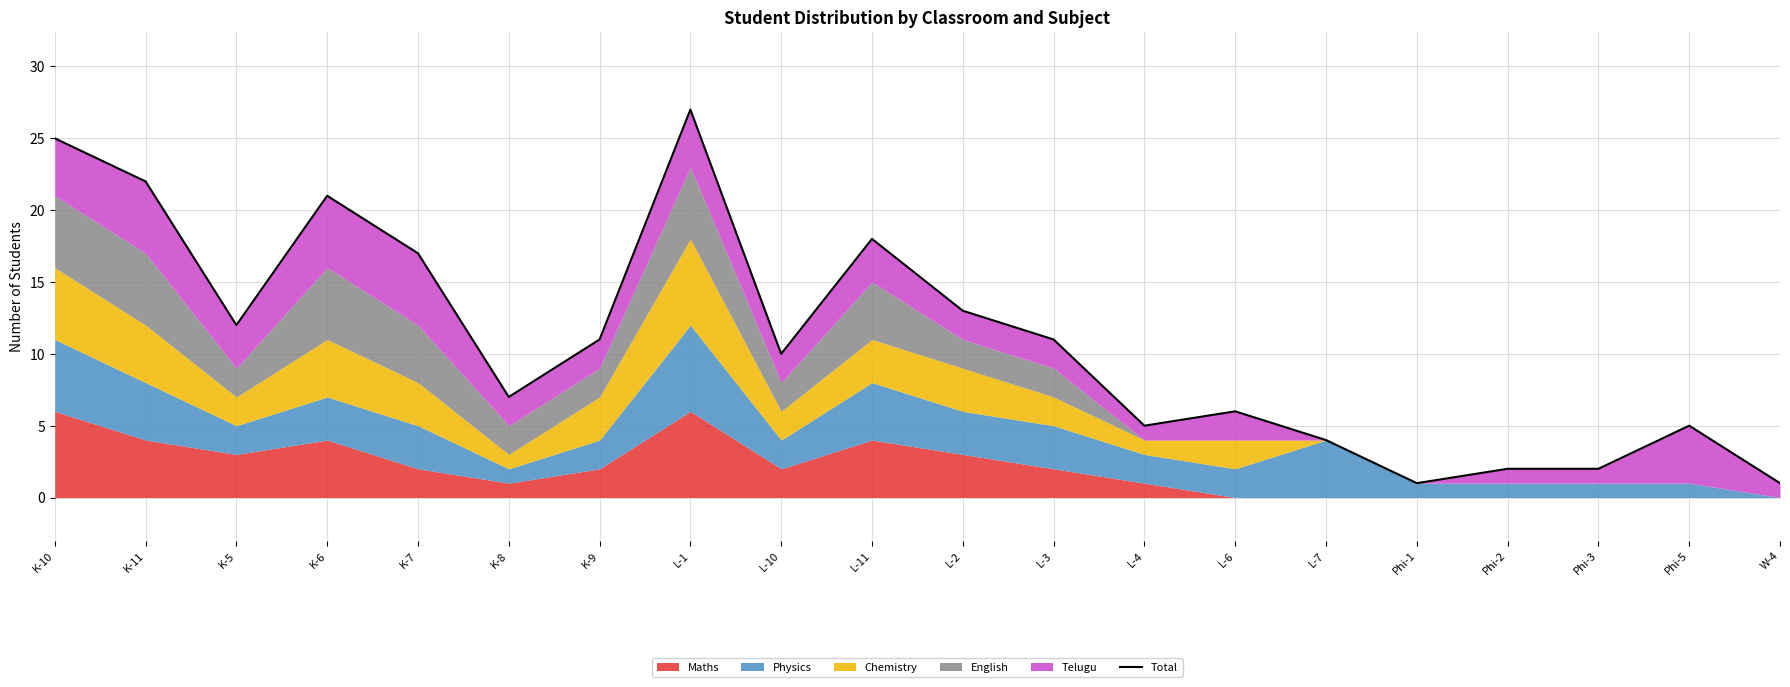

List the labels in order of value, largest first.

L-1, K-10, K-11, K-6, L-11, K-7, L-2, K-5, K-9, L-3, L-10, K-8, L-6, L-4, Phi-5, L-7, Phi-2, Phi-3, Phi-1, W-4